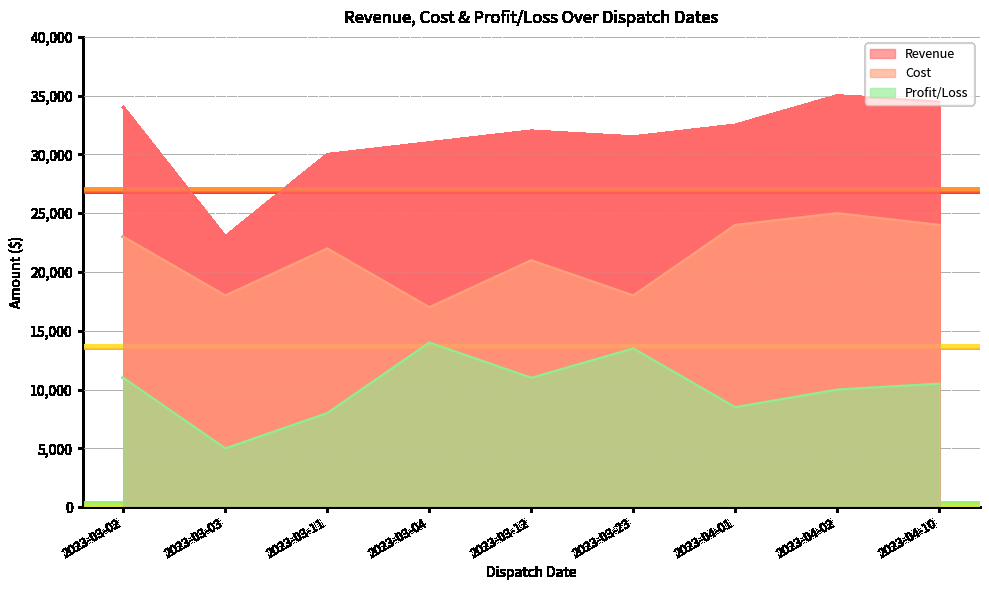

What is the label of the 5th point from the left?

2023-03-12